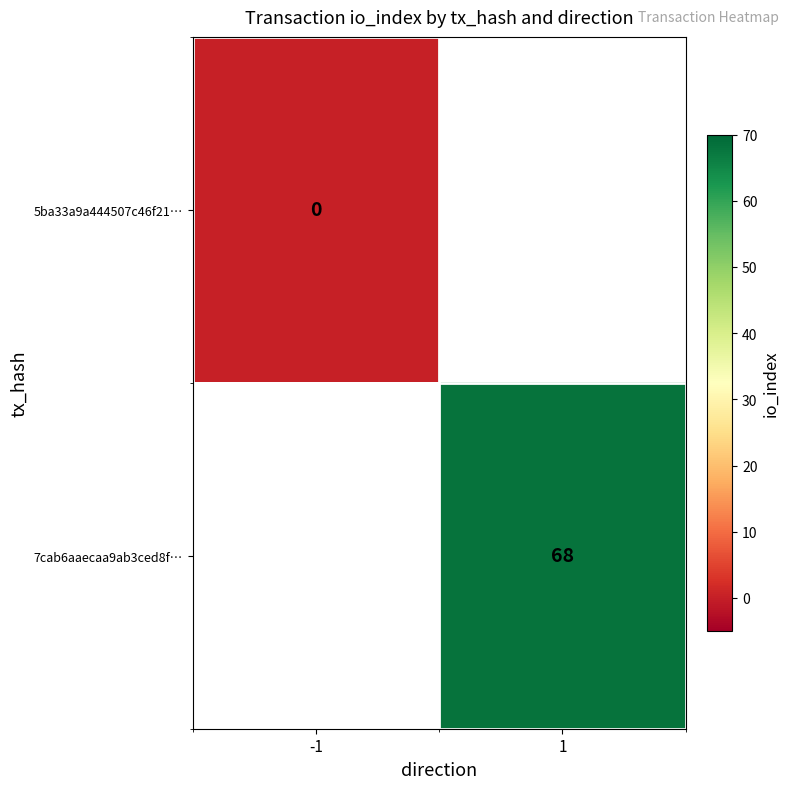

The 7cab6aaecaa9ab3ced8f… series shows 68 at 1. True or false?

True